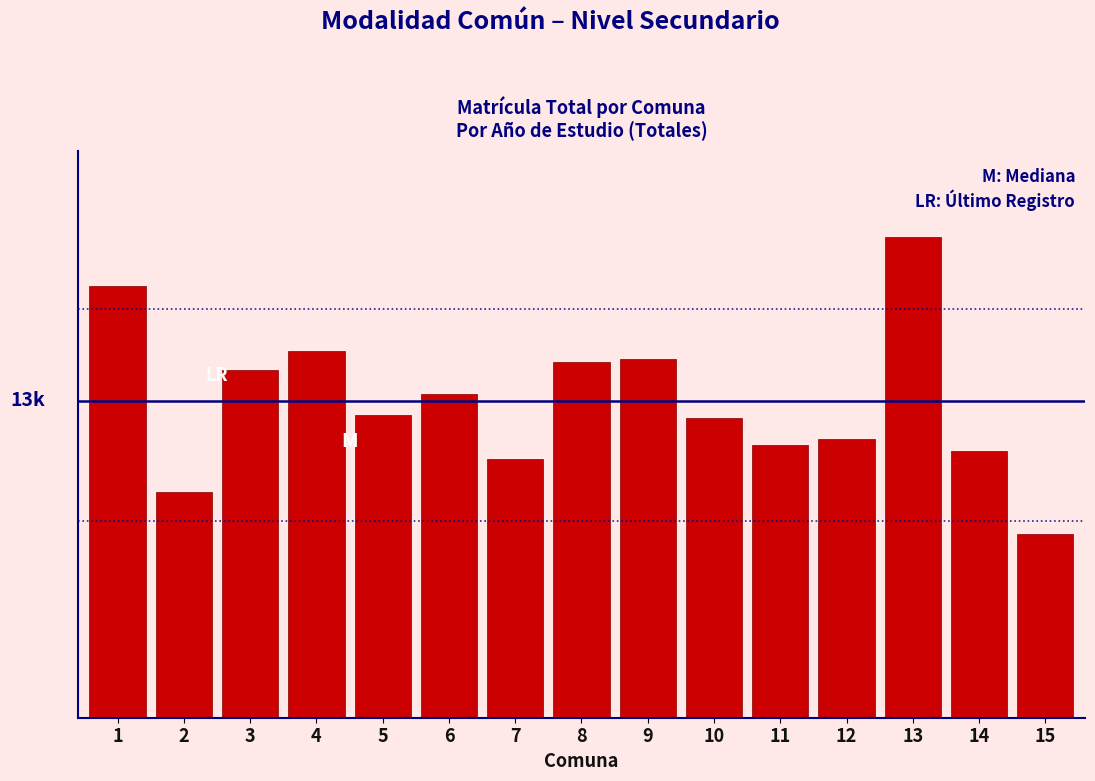

Does the chart contain any negative values?

No